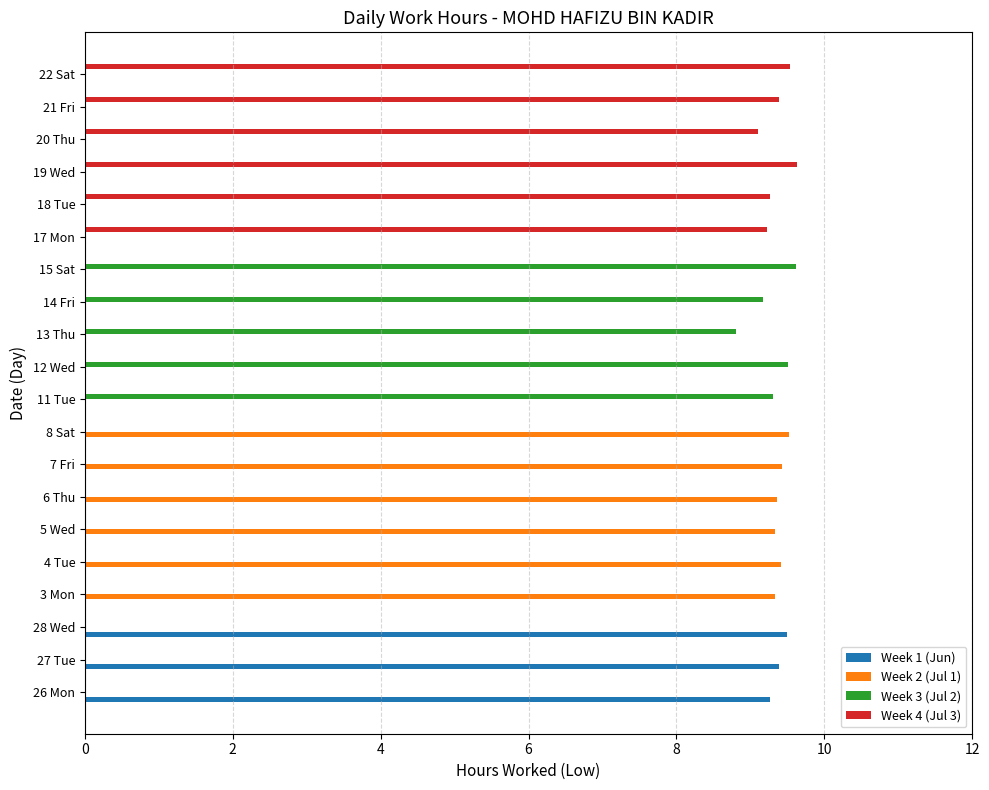

The value of Week 1 (Jun) at 17 Mon is 0.0. True or false?

True